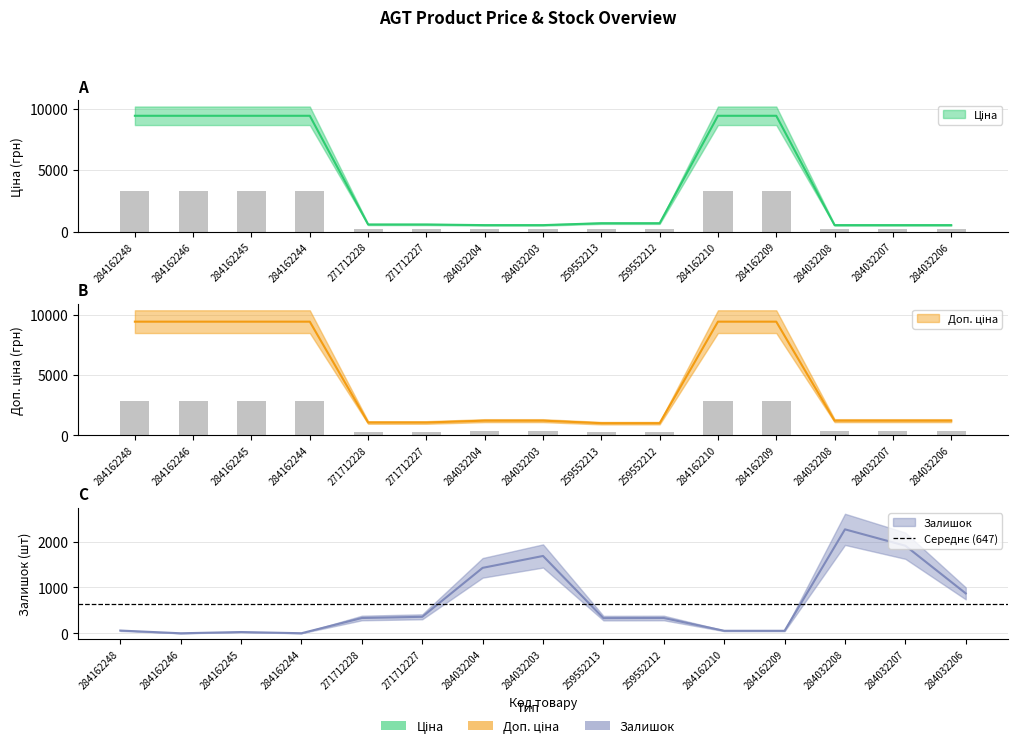

At which label does Залишок first exceed 333?

271712227